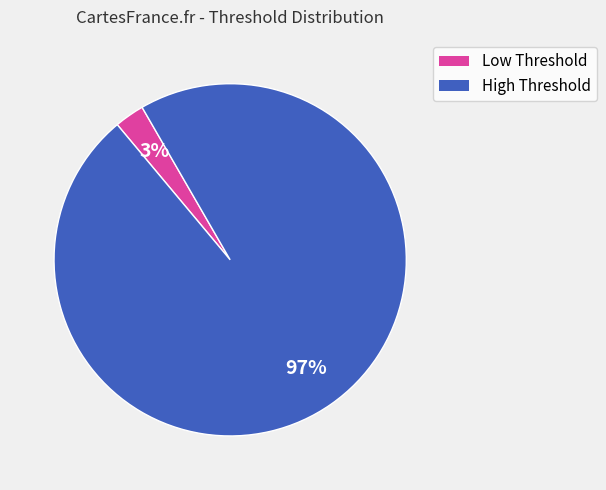

Count the number of slices in the pie.

2